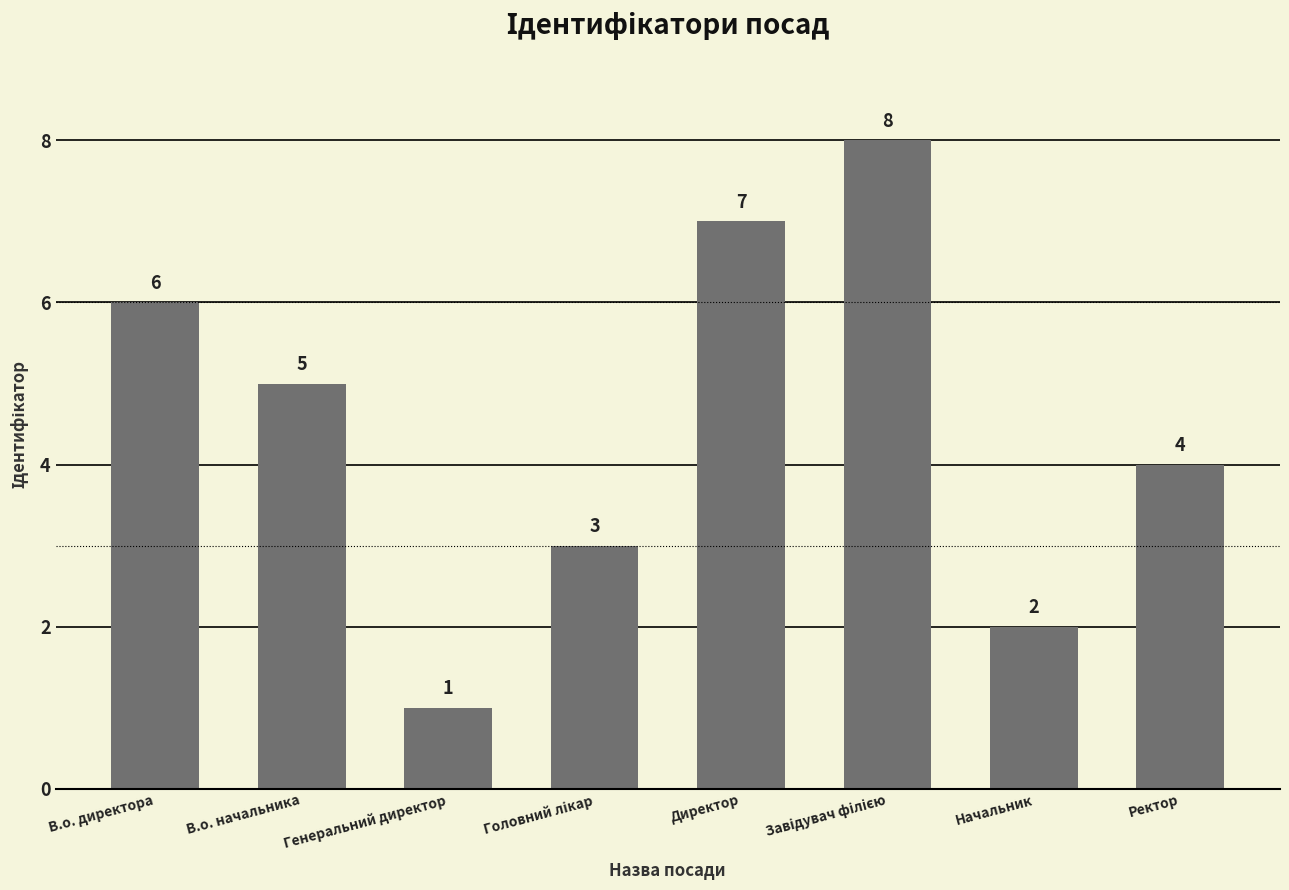

What is the change in value from В.о. начальника to Директор?

+2